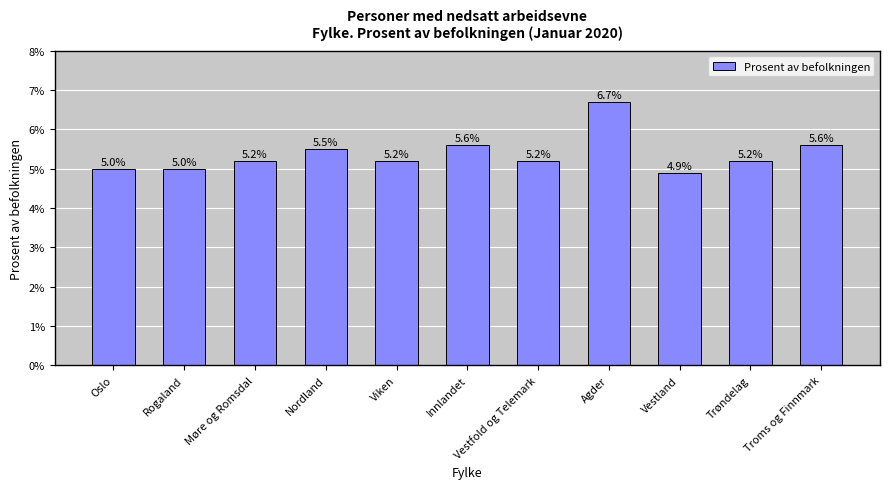

Which has a higher value, Vestland or Rogaland?

Rogaland